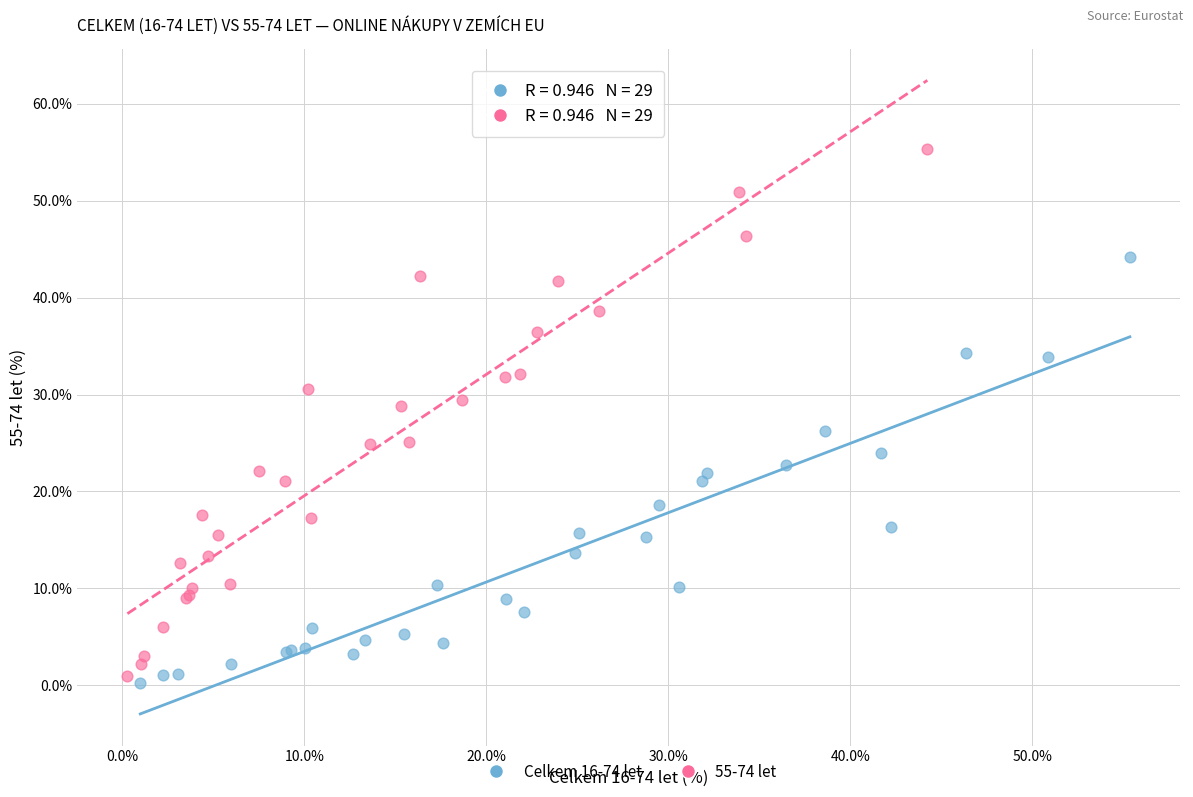

Which series reaches the maximum Y coordinate?

55-74 let